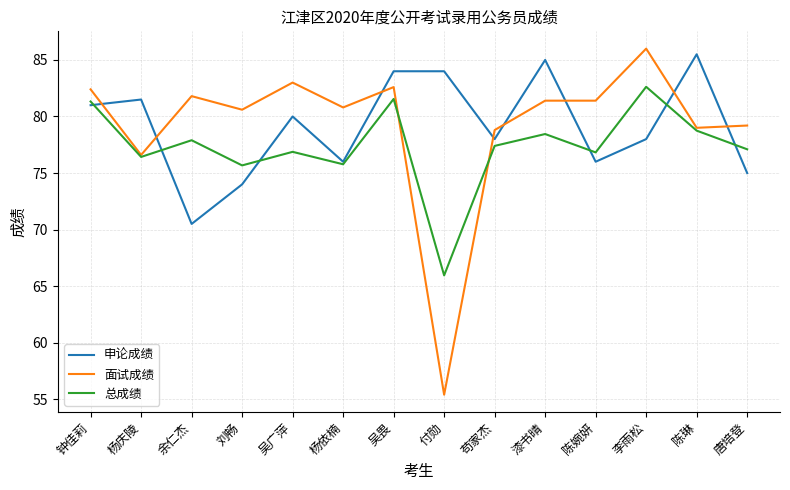

What is the difference between the maximum and minimum values in the 面试成绩 series?

30.6